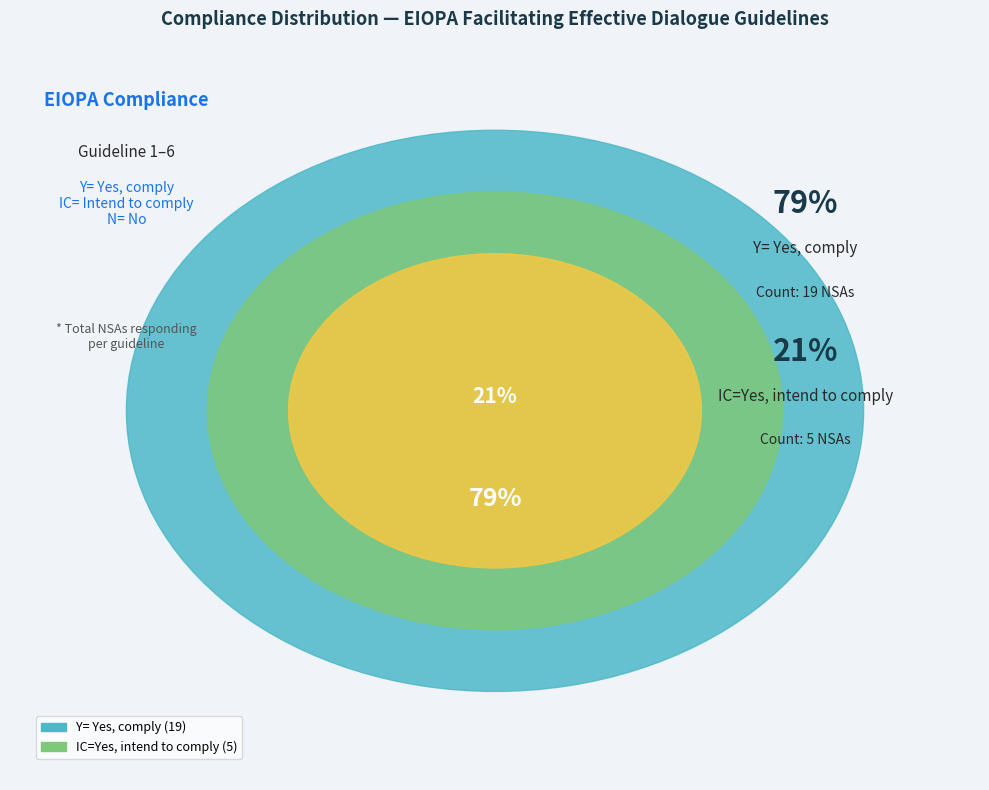

Does any single category account for the majority?

Yes